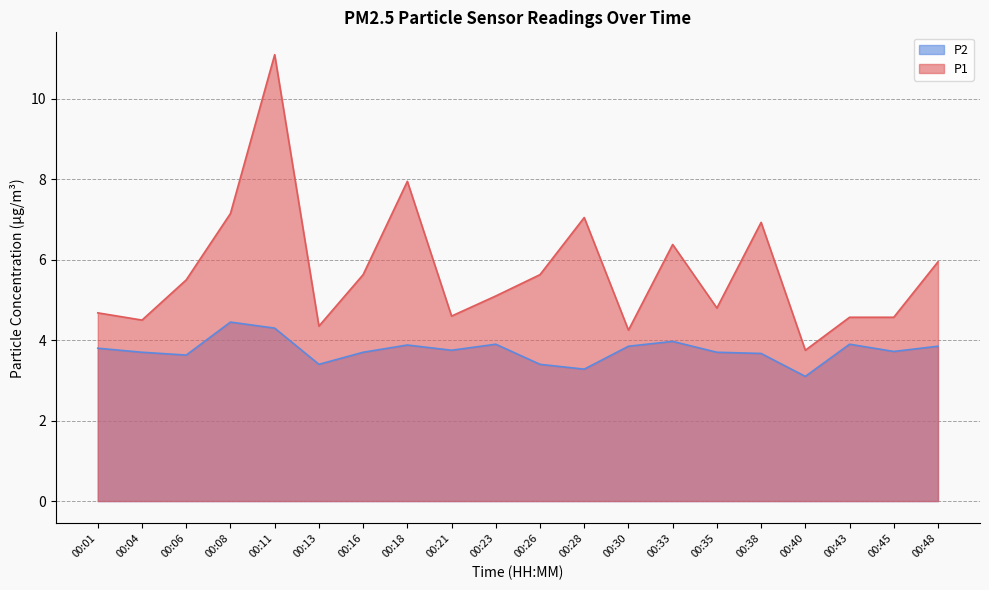

How many values in the P1 series exceed 5?

11